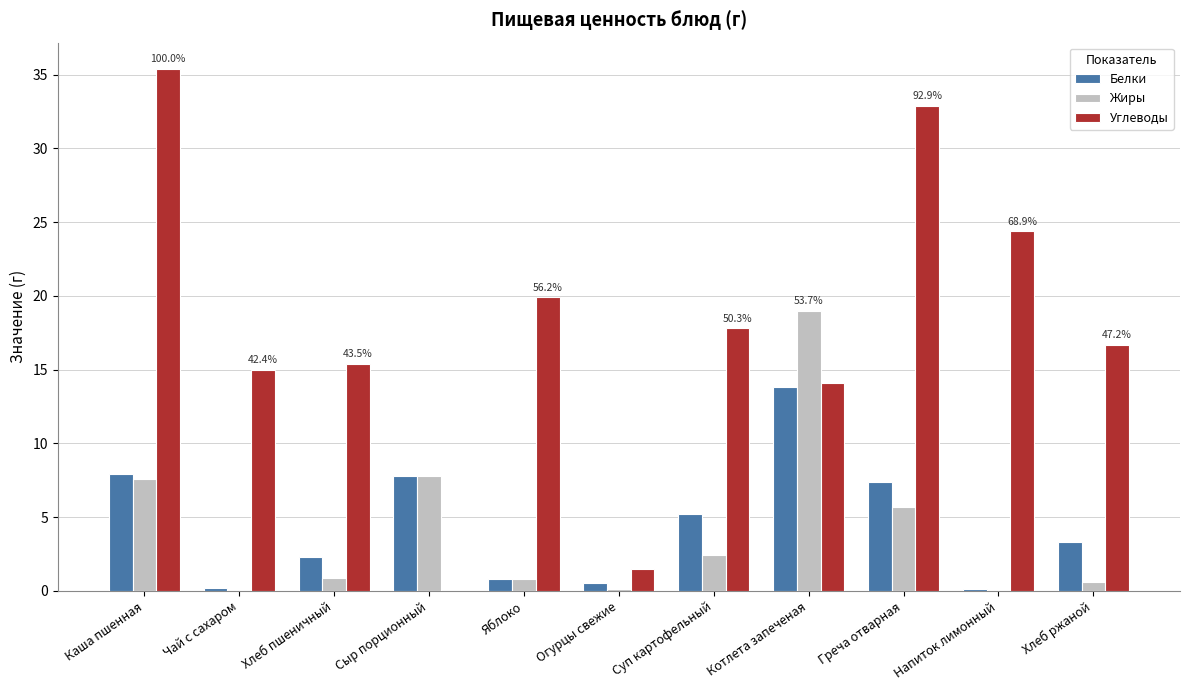

What is the maximum value shown in the chart?

35.4